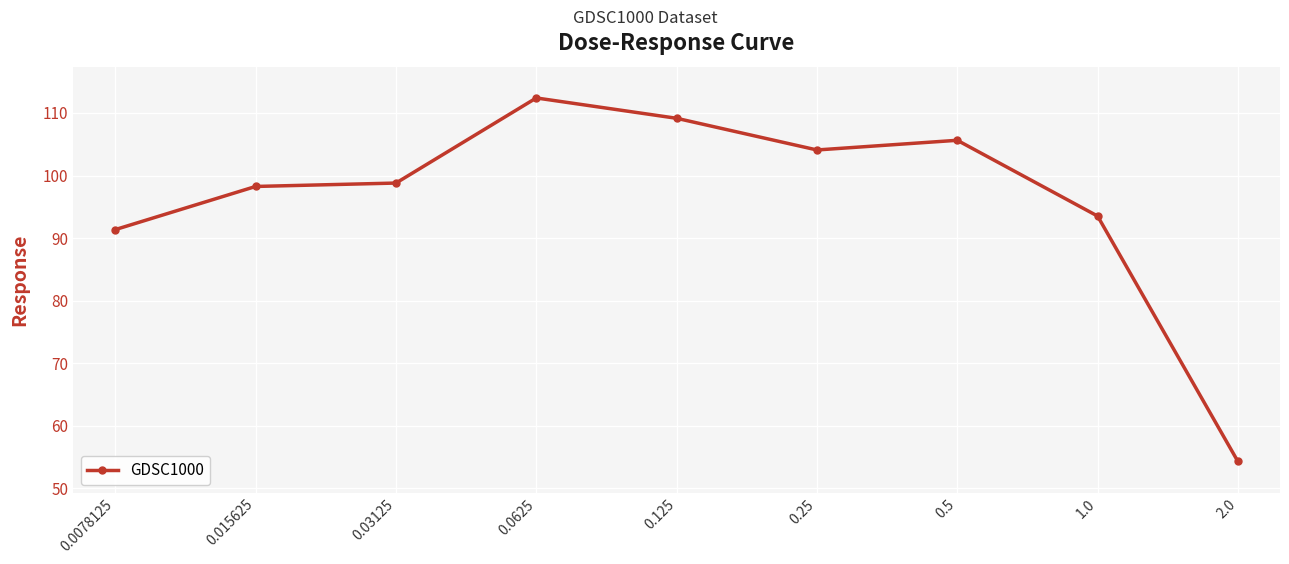

How many data points does each series have?

9